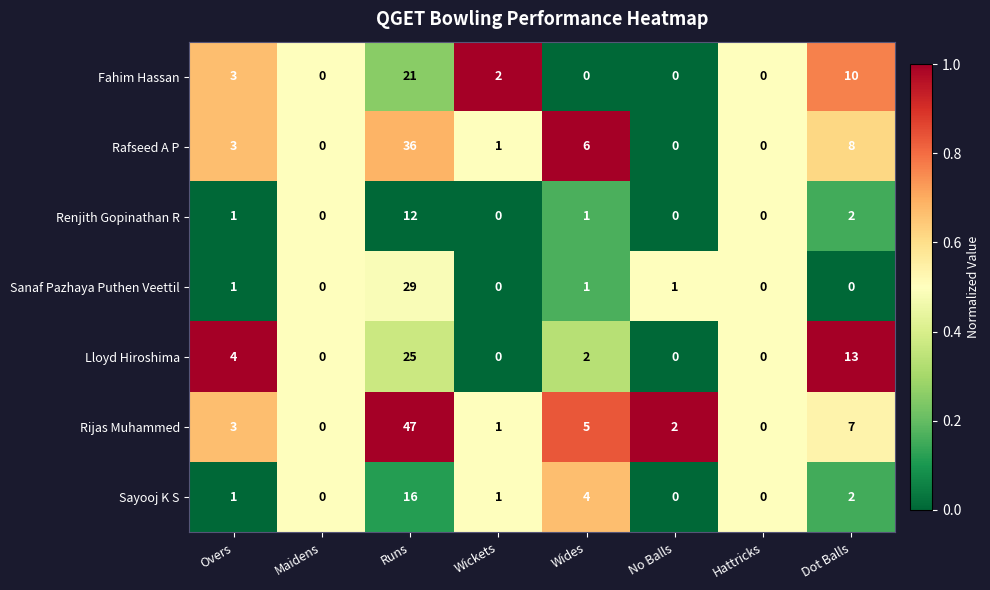

Which series has the largest total across all categories?

Rijas Muhammed